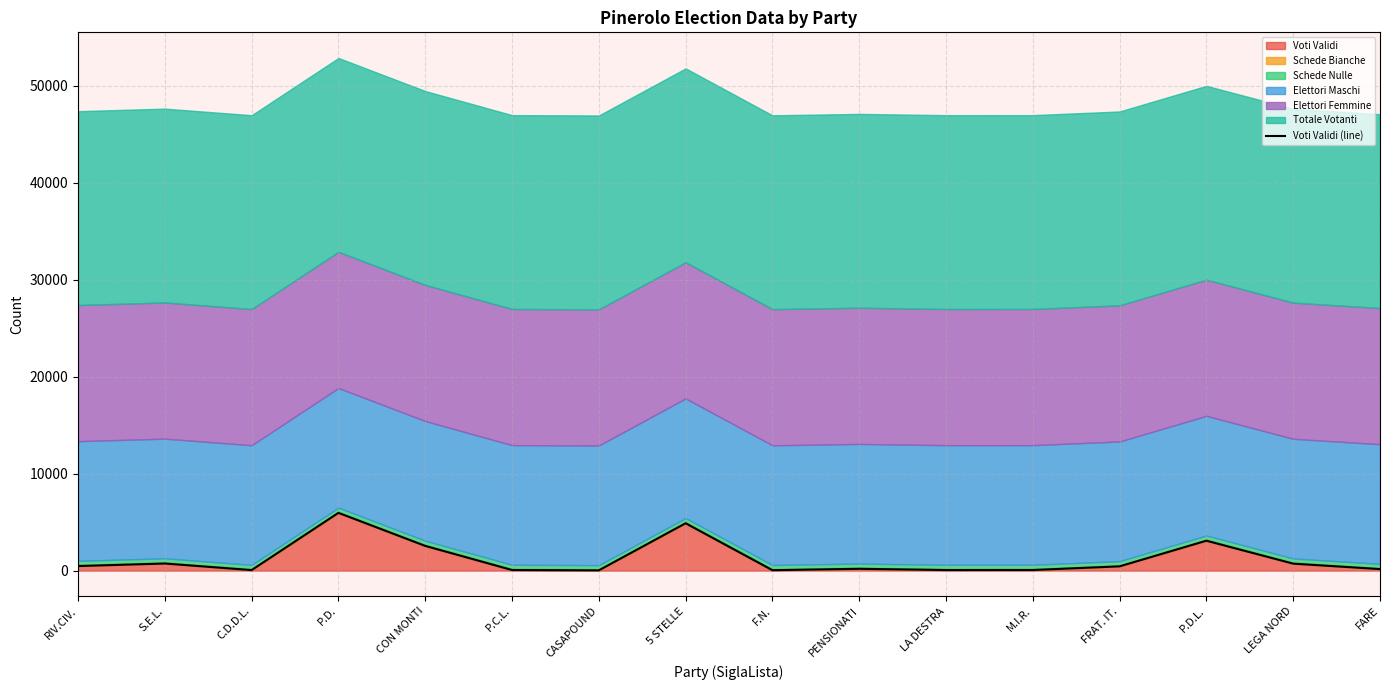

What is the difference between the values at LEGA NORD and S.E.L.?

14